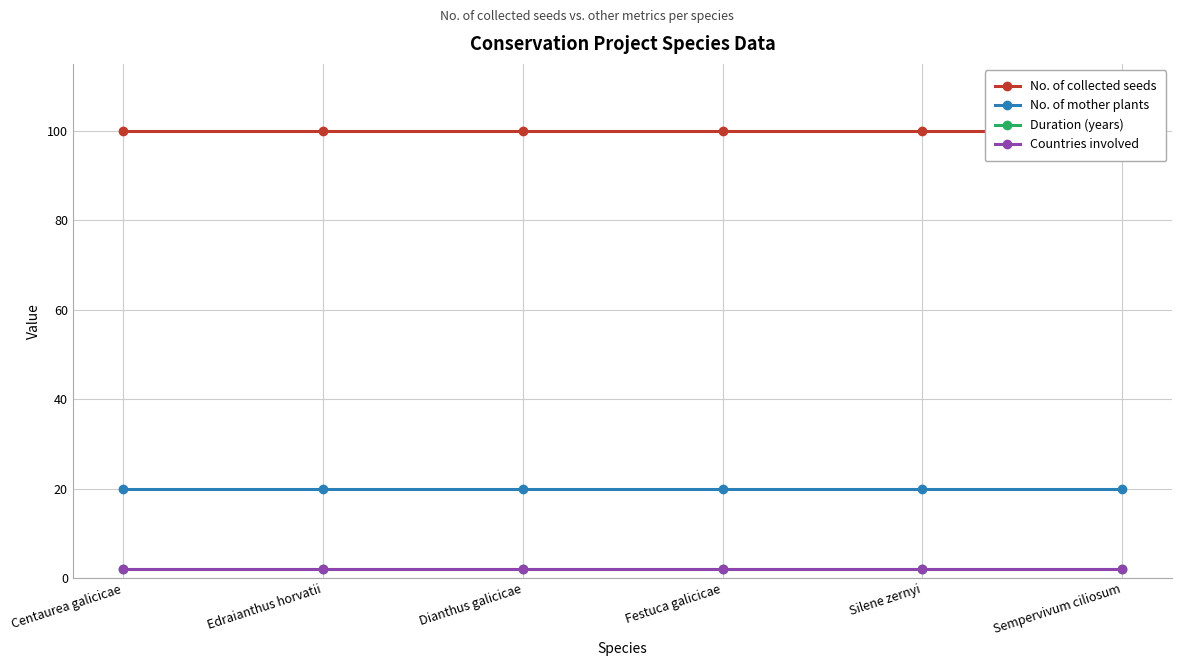

Which series has the largest total across all categories?

No. of collected seeds